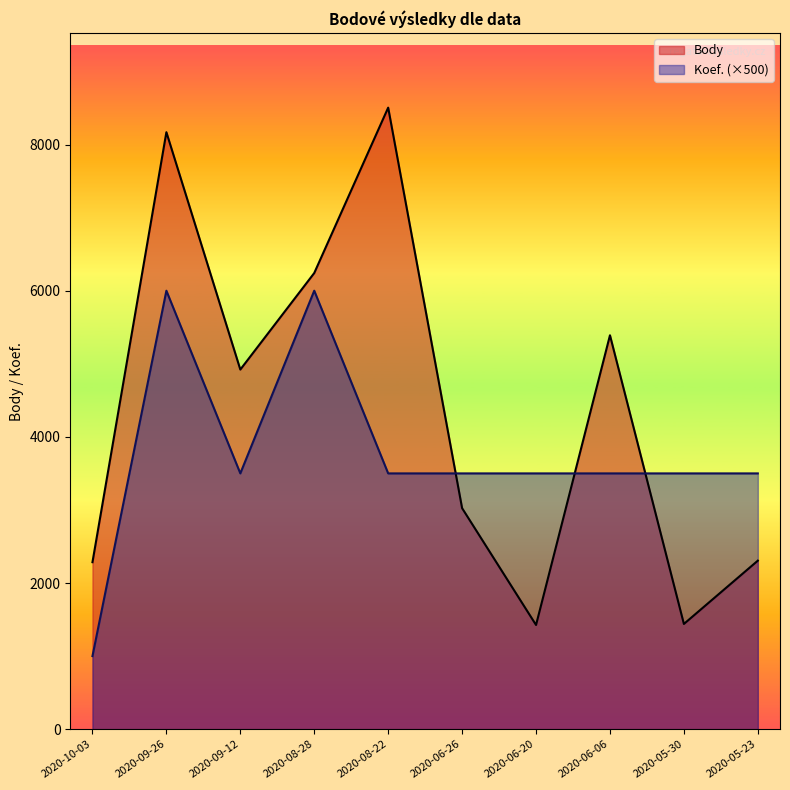

Where is Body nearest to the value 4965?

2020-09-12